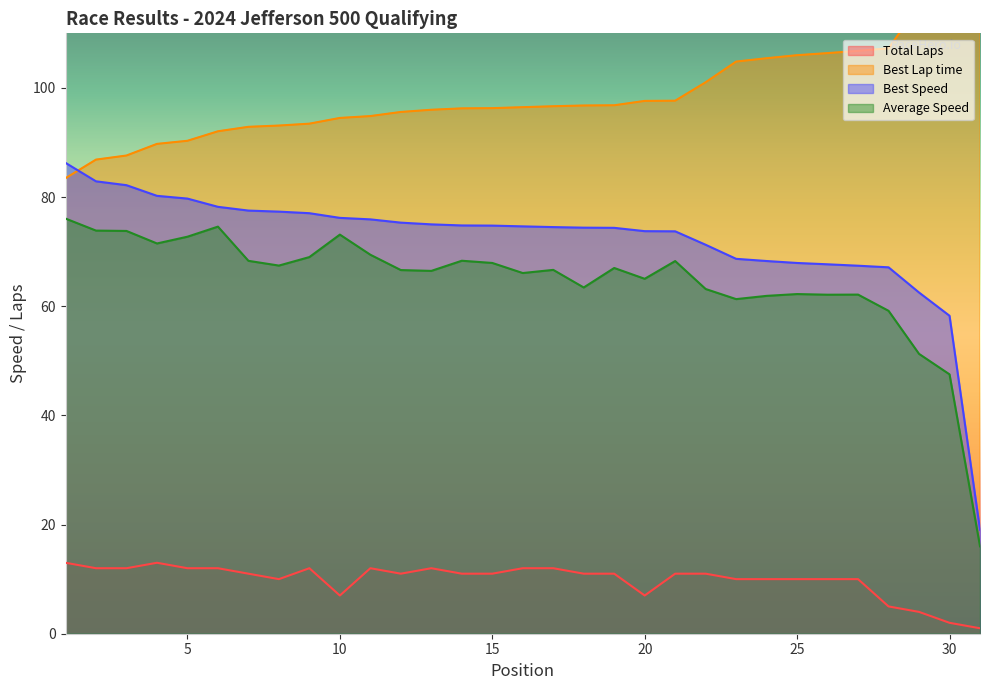

True or false: Average Speed has a value of 14.0 at 22.

False